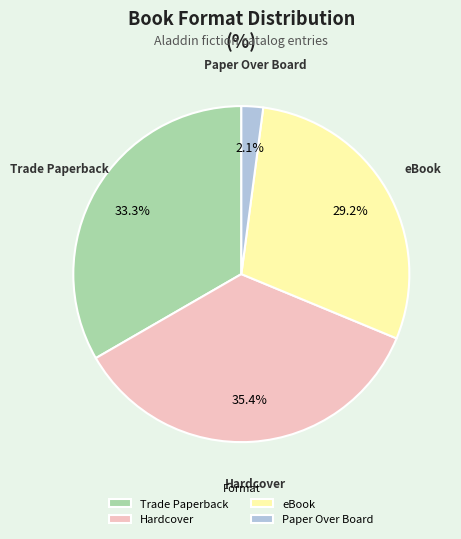

Which has a higher value, Hardcover or Trade Paperback?

Hardcover